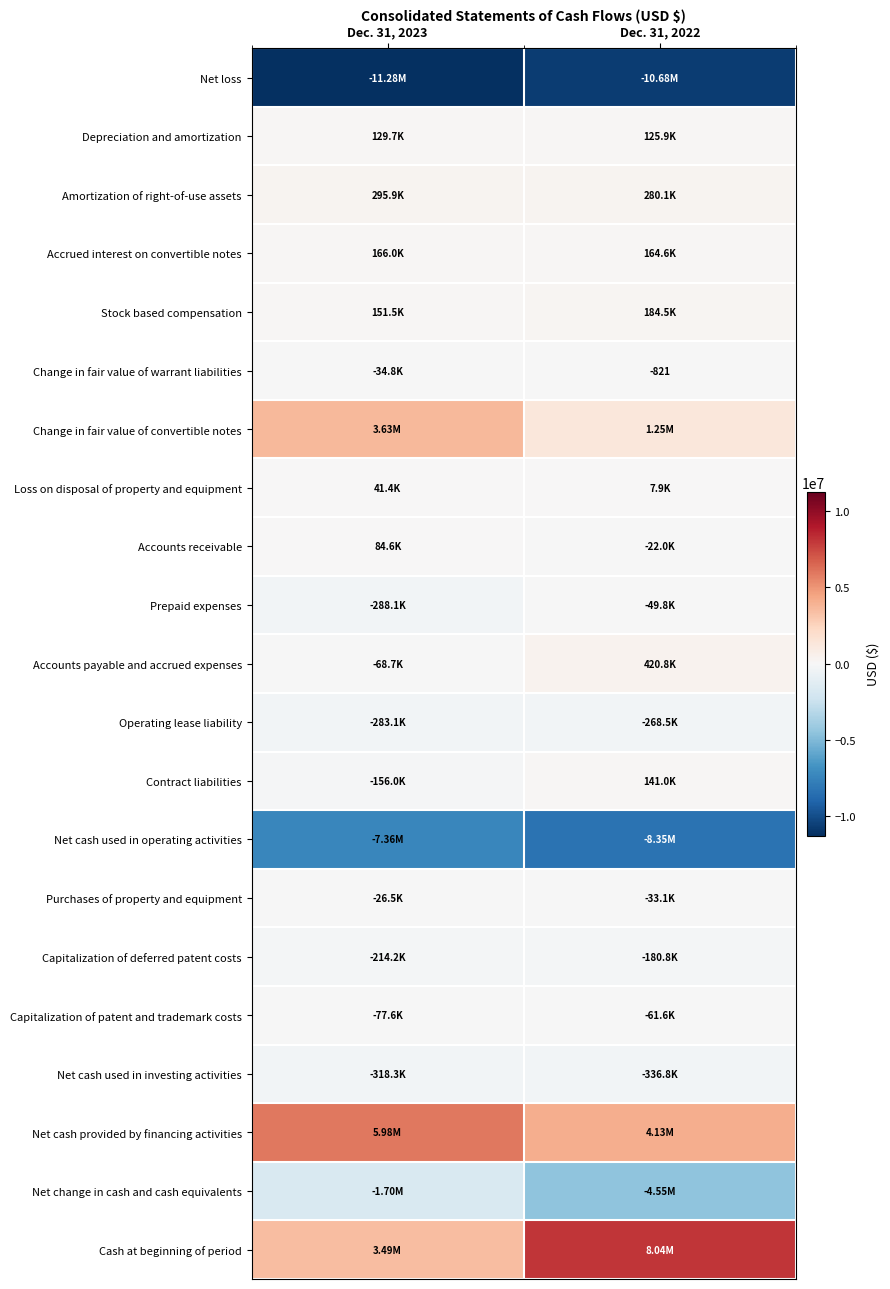

True or false: Loss on disposal of property and equipment has a value of 41417 at Dec. 31, 2023.

True